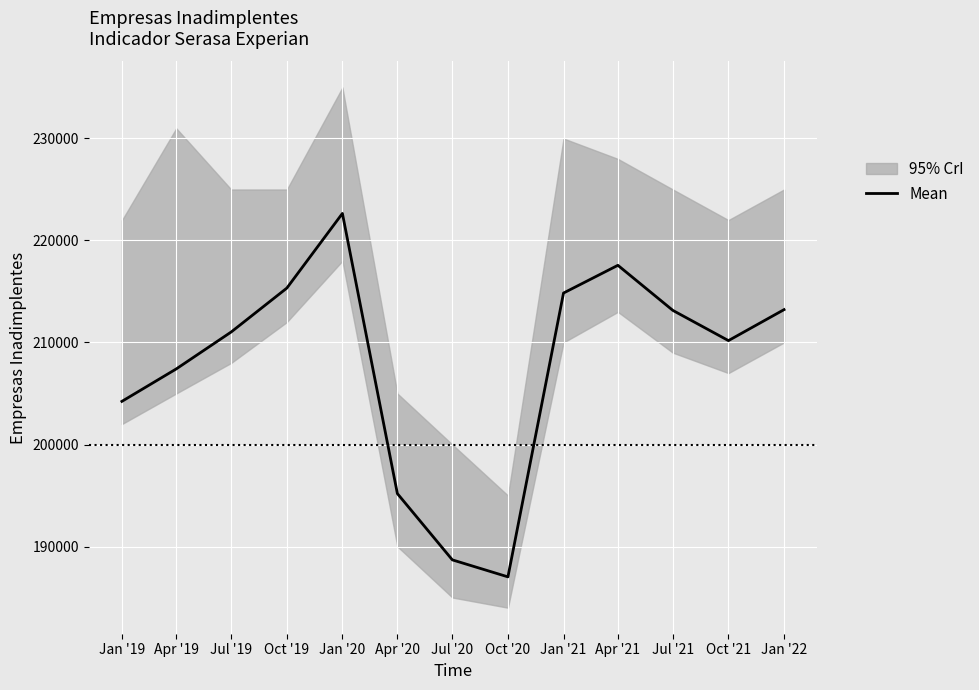

How many points are higher than both their immediate neighbors (excluding endpoints)?

2